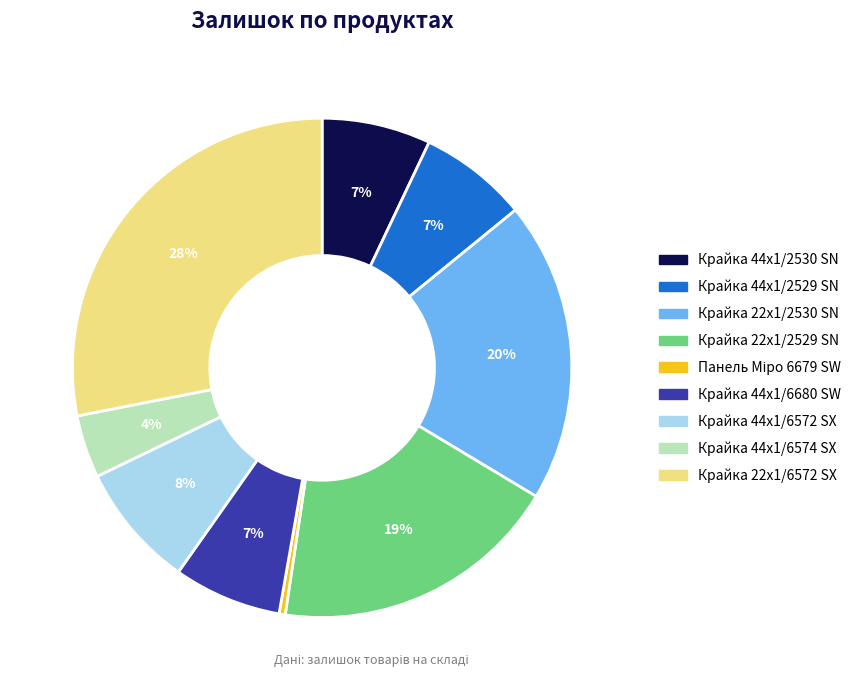

Is there any slice that represents more than half of the pie?

No